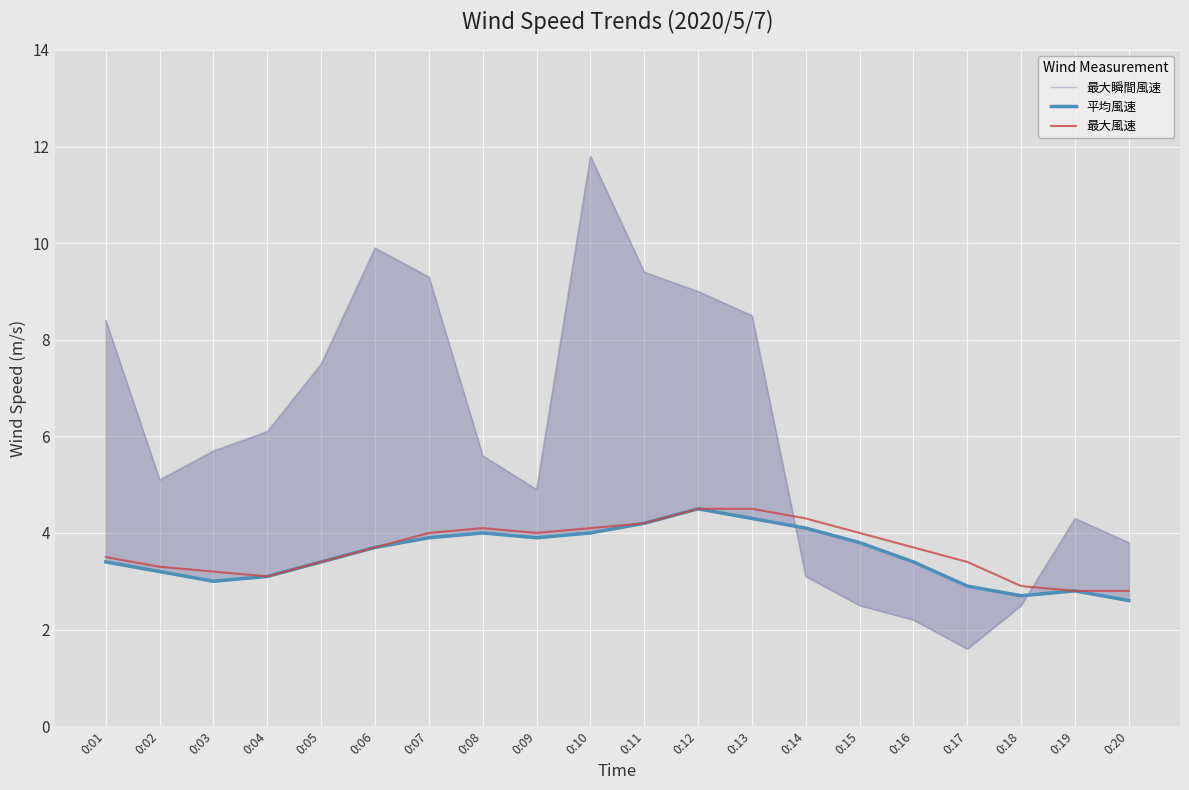

At which category does 最大風速 reach its first local peak?

0:08